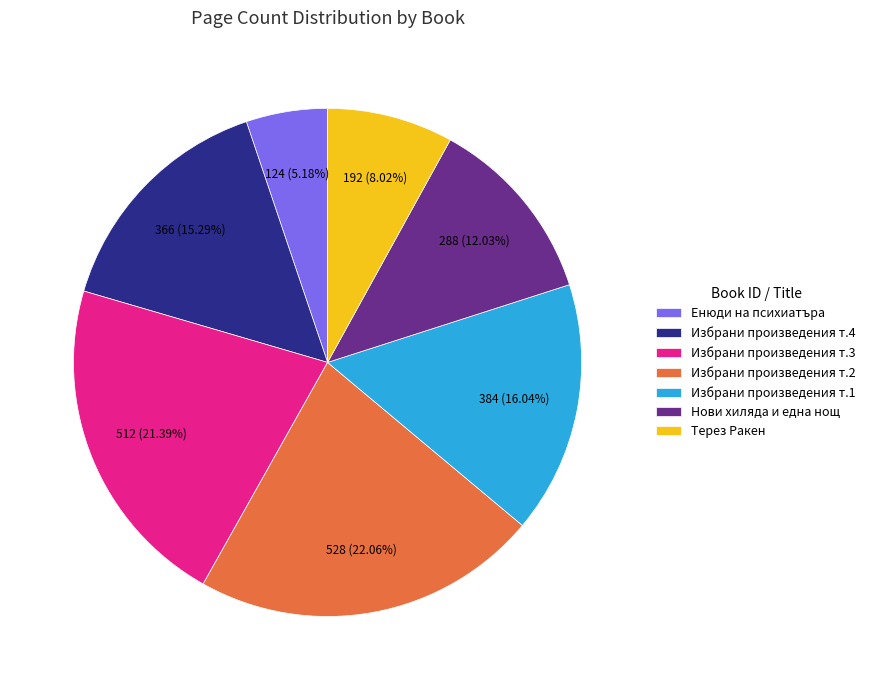

Between Енюди на психиатъра and Нови хиляда и една нощ, which is larger?

Нови хиляда и една нощ